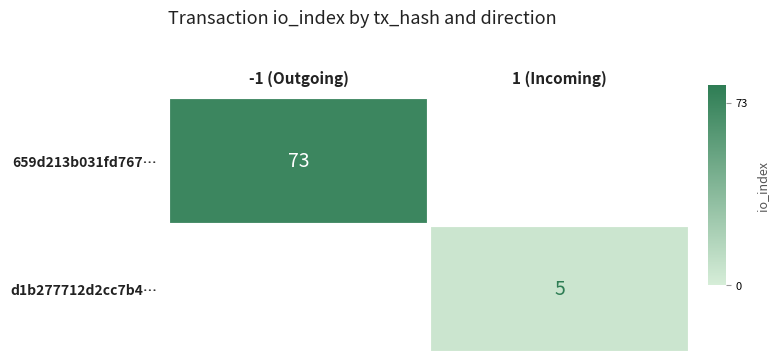

At how many categories does at least one series exceed 17?

1